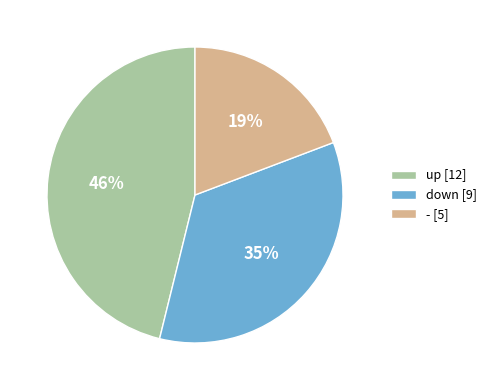

Approximately how many times larger is the value at down compared to -?

1.8